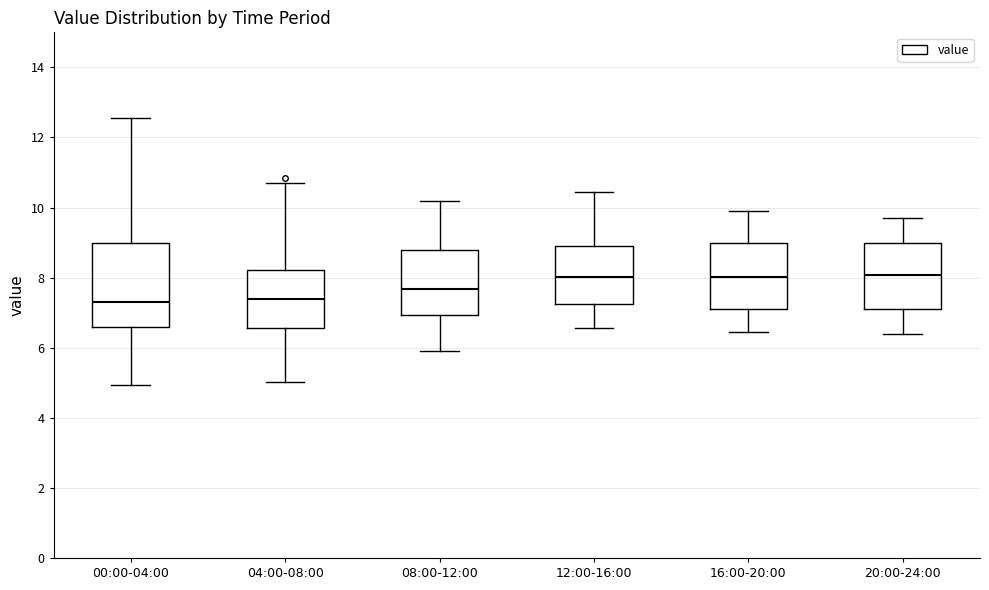

Reading left to right, transcribe this box plot: for each box, give where its median line is, the range the box spans, and where its two whiskers end, as read against the y-axis. The values are not printed on the chart, so give them approximately, as read against the axis.

00:00-04:00: median 7.4, box 6.6 to 9.0, whiskers 5.0 to 12.6
04:00-08:00: median 7.4, box 6.6 to 8.2, whiskers 5.0 to 10.8
08:00-12:00: median 7.6, box 7.0 to 8.8, whiskers 6.0 to 10.2
12:00-16:00: median 8.0, box 7.2 to 9.0, whiskers 6.6 to 10.4
16:00-20:00: median 8.0, box 7.2 to 9.0, whiskers 6.4 to 10.0
20:00-24:00: median 8.0, box 7.2 to 9.0, whiskers 6.4 to 9.8